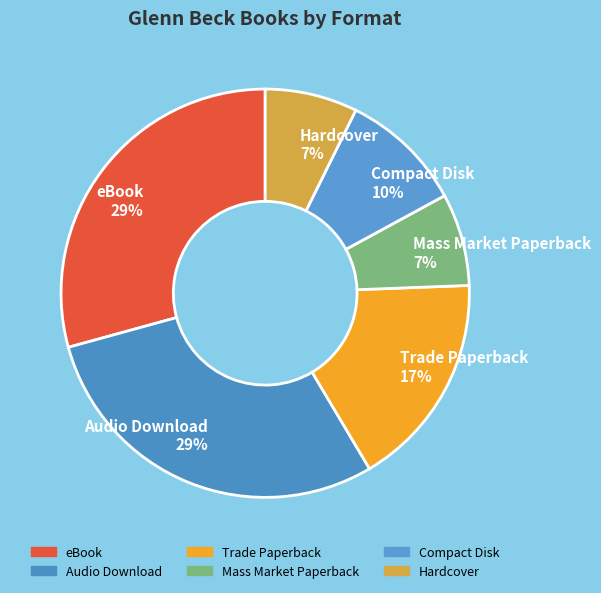

Between Mass Market Paperback 7% and eBook 29%, which is larger?

eBook 29%